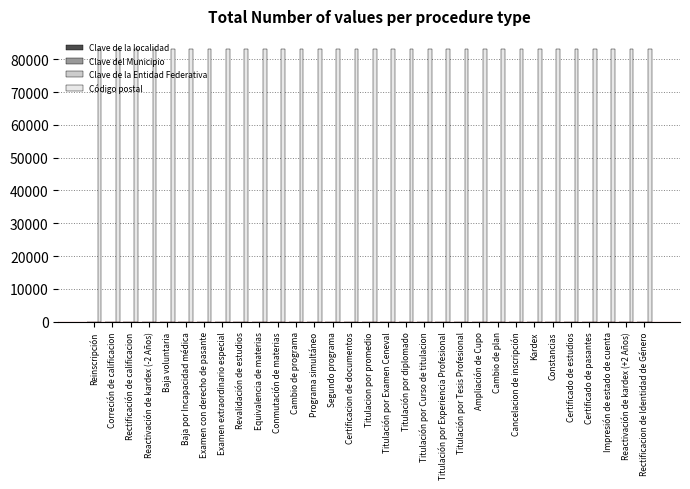

The Código postal series shows 83000 at Certificacion de documentos. True or false?

True